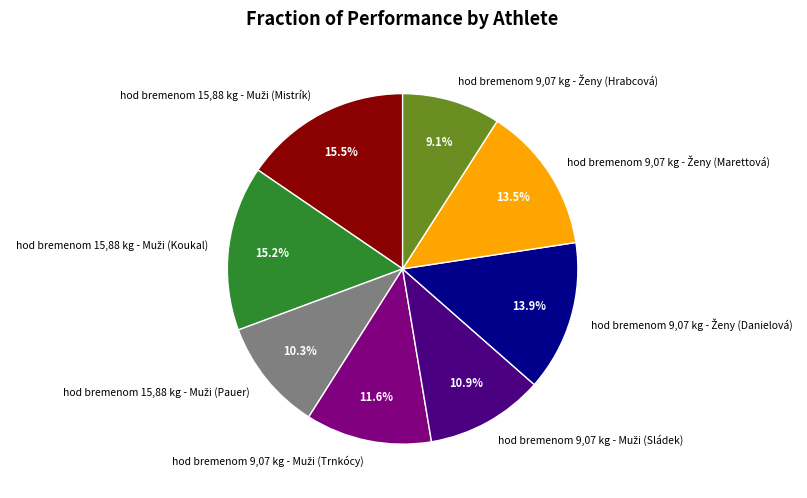

Does any single category account for the majority?

No